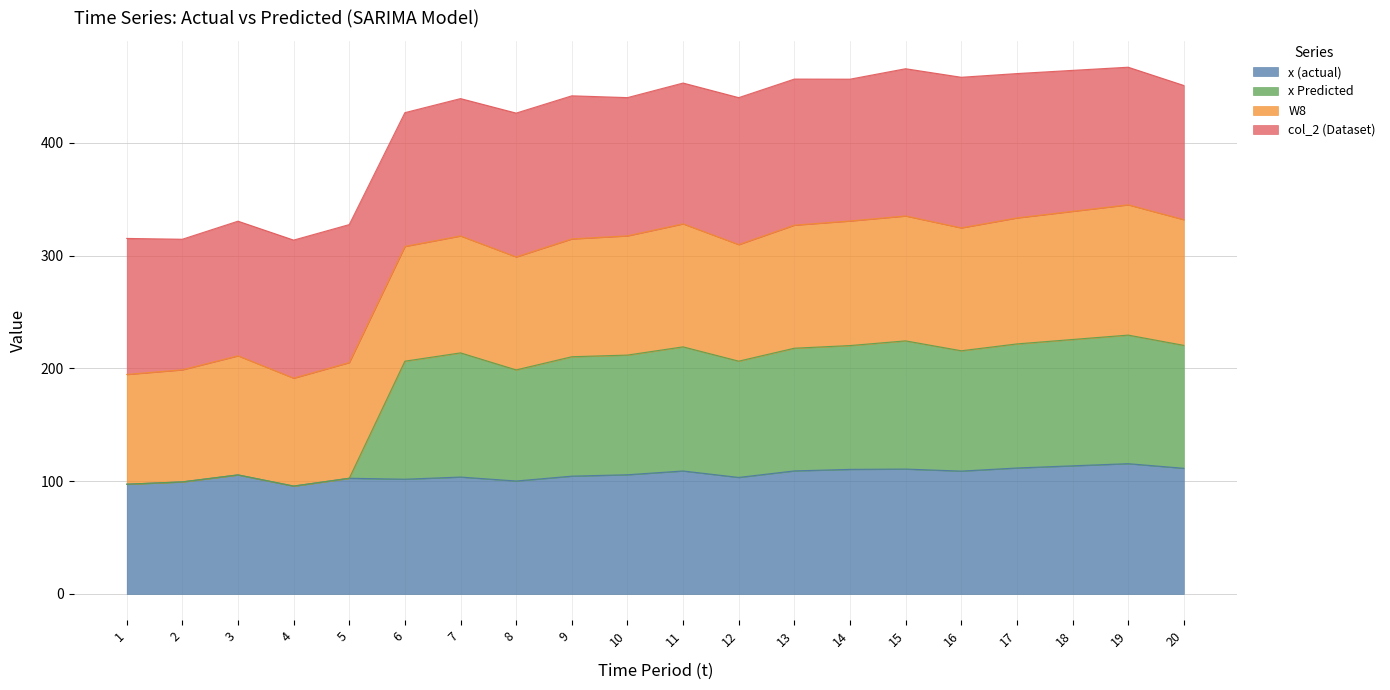

At which label does x (actual) first exceed 105?

3